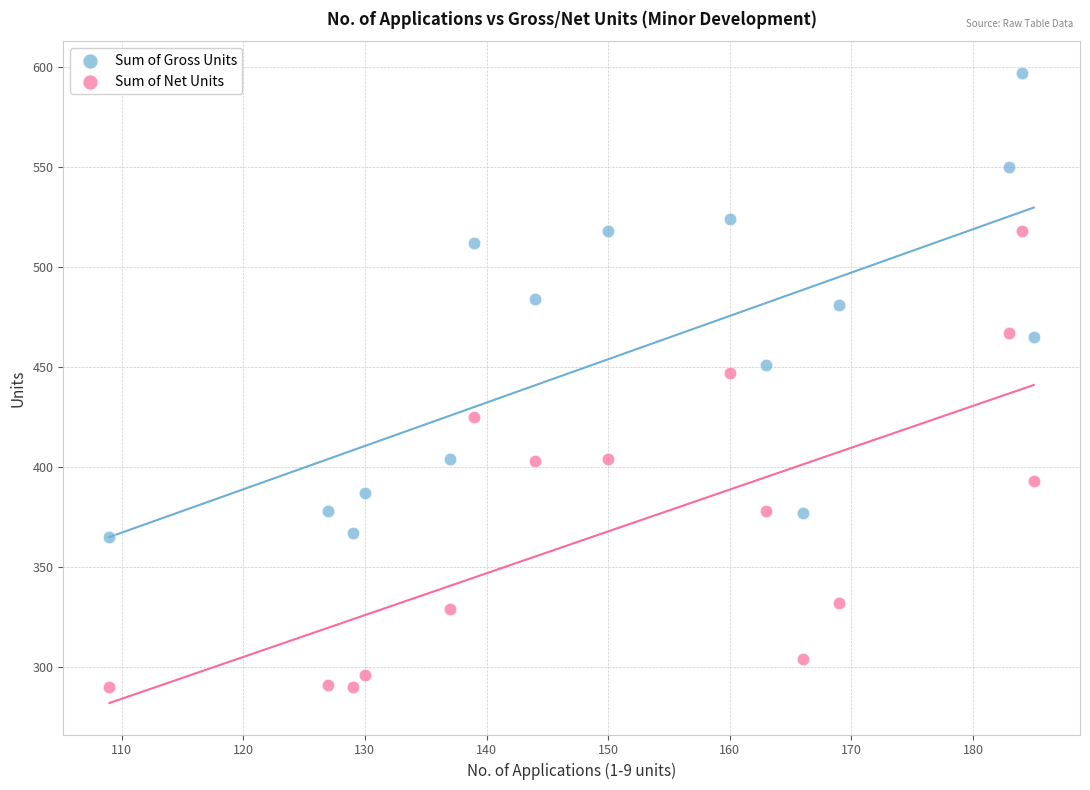

Across all series, what Y value is closest to 443?

447